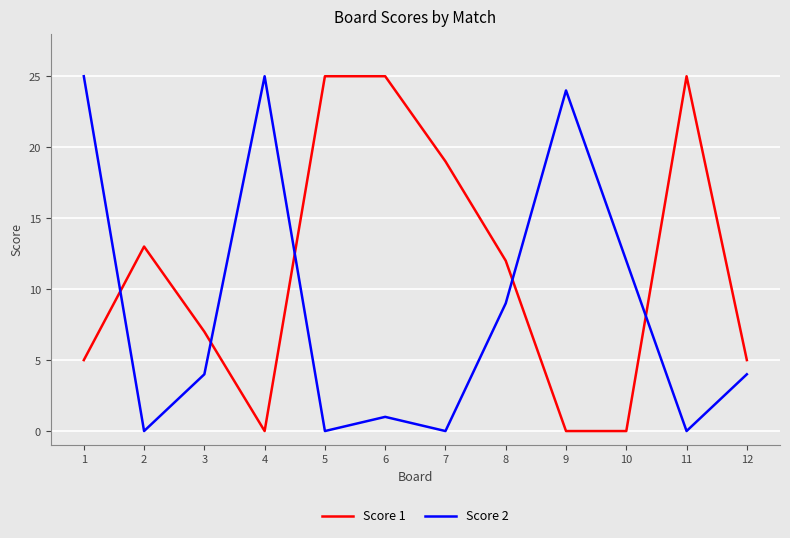

Where is the first local minimum for Score 2?

2